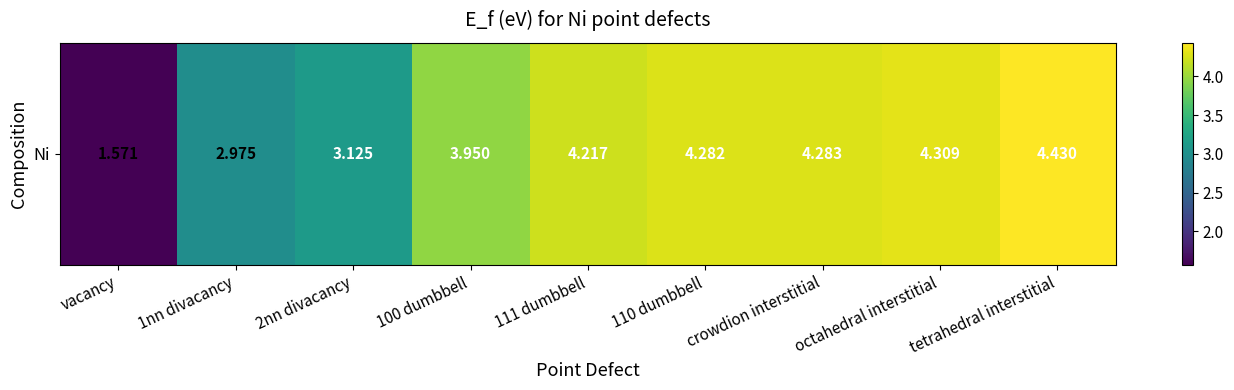

At which label does the data first exceed 4?

111 dumbbell